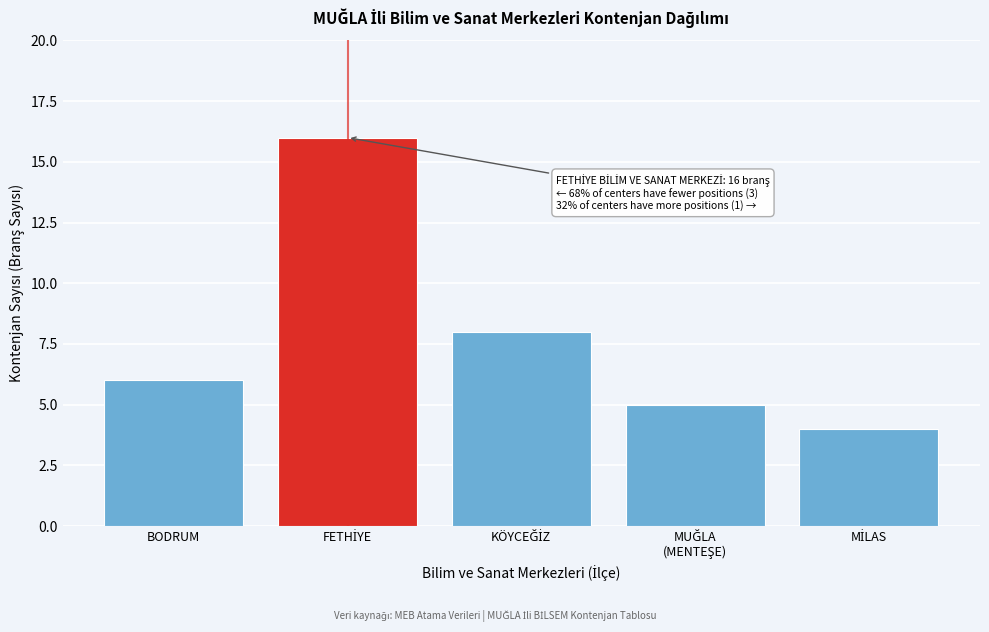

Reading left to right, extract all data points from this chart.

6	16	8	5	4